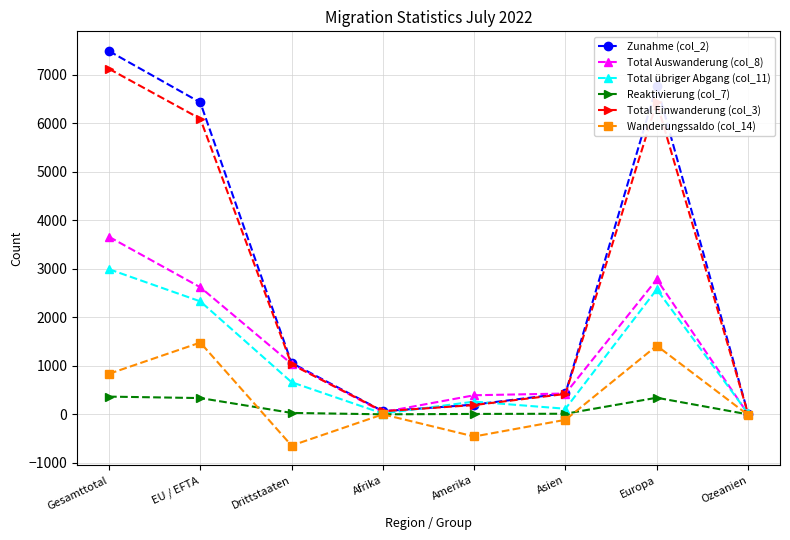

Where is the first local minimum for Total übriger Abgang (col_11)?

Afrika